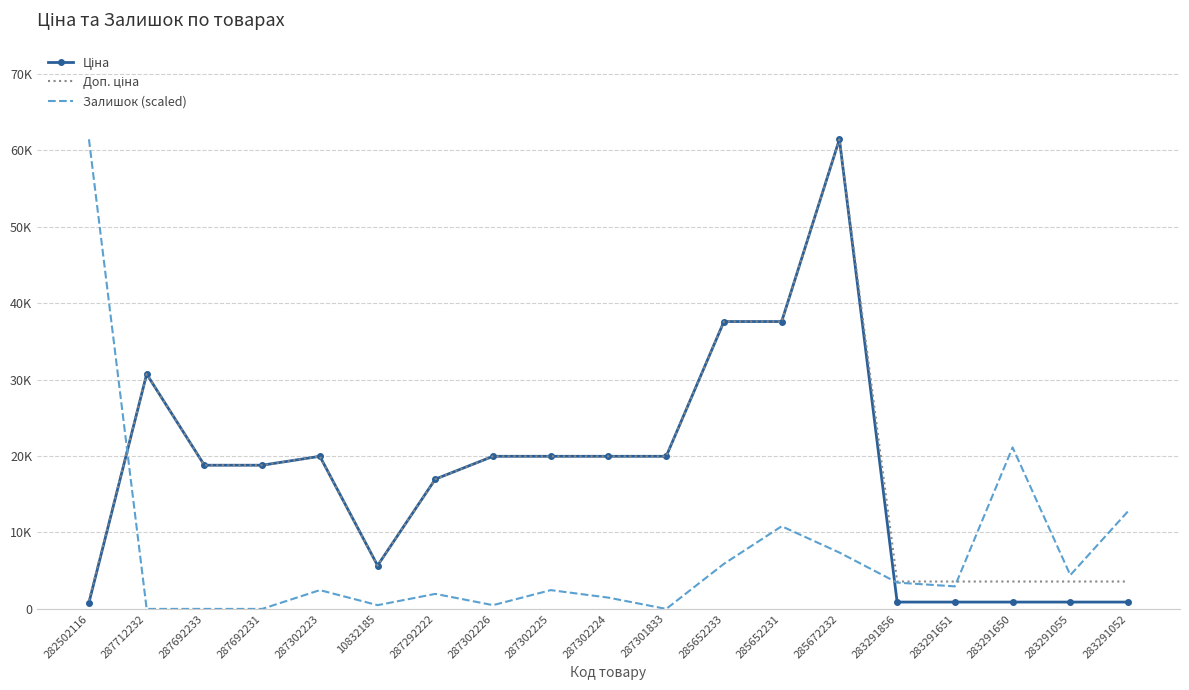

How many values in the Залишок (scaled) series exceed 2457?

11